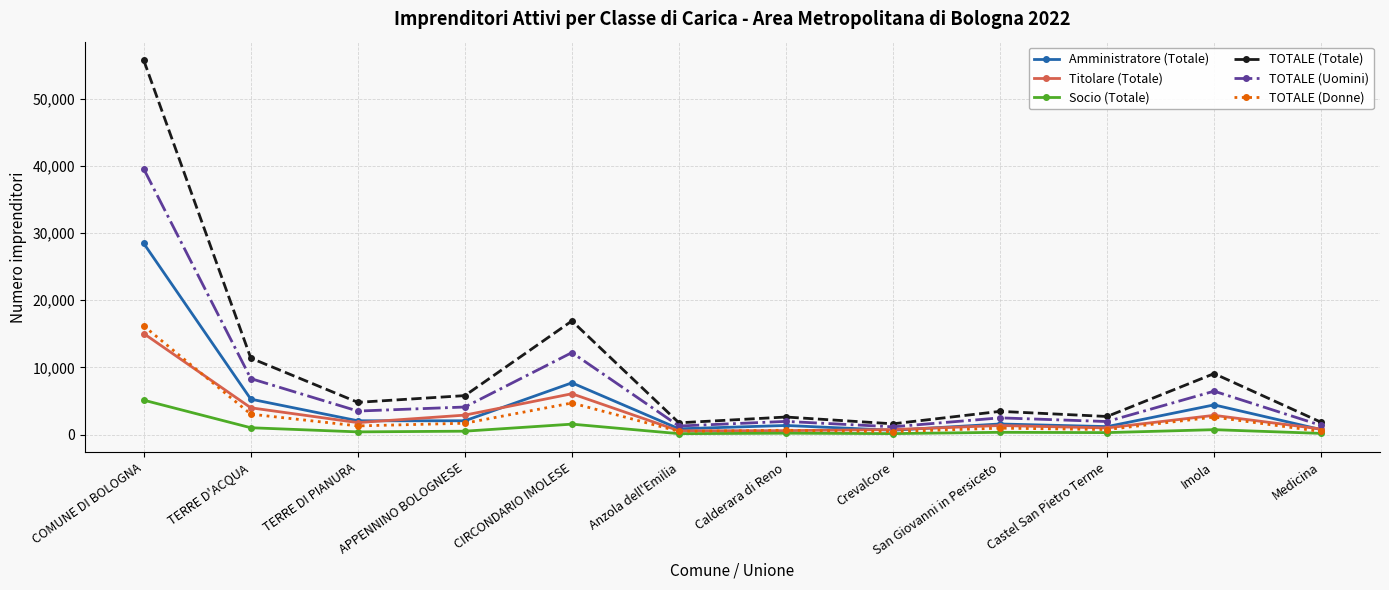

What position from the left is Crevalcore?

8